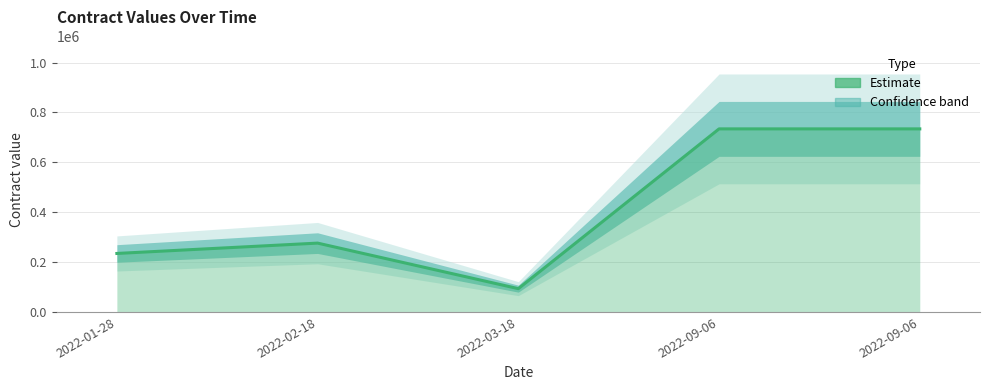

Rank the categories by value from lowest to highest.

2022-03-18, 2022-01-28, 2022-02-18, 2022-09-06, 2022-09-06